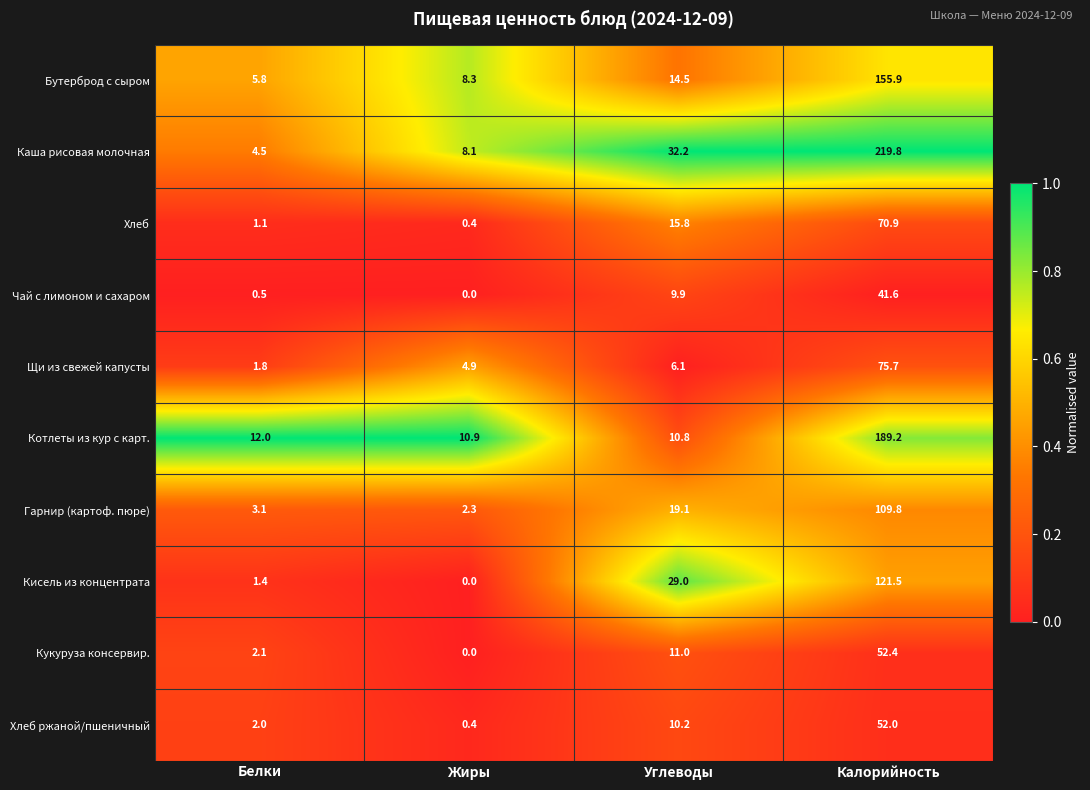

What is the spread (max minus min) of values at Белки?

11.5